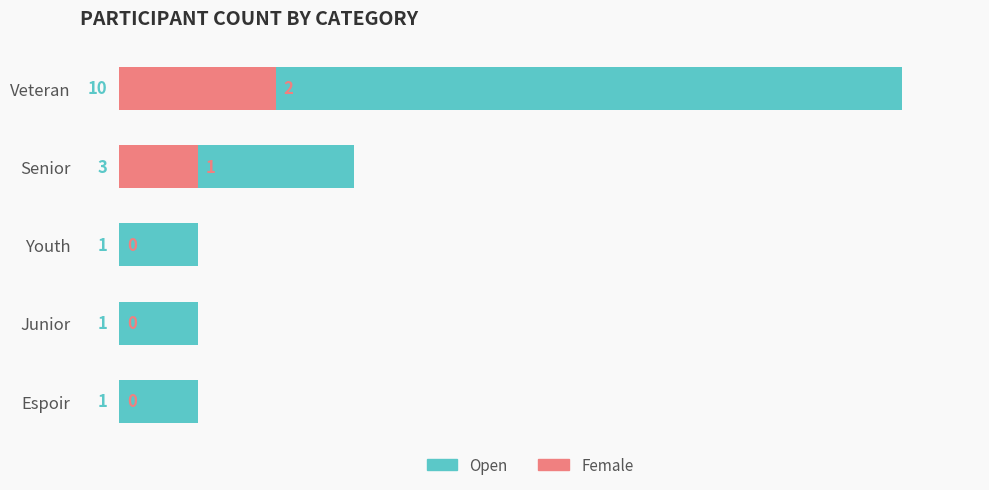

Rank the series by their maximum value, from highest to lowest.

Open, Female